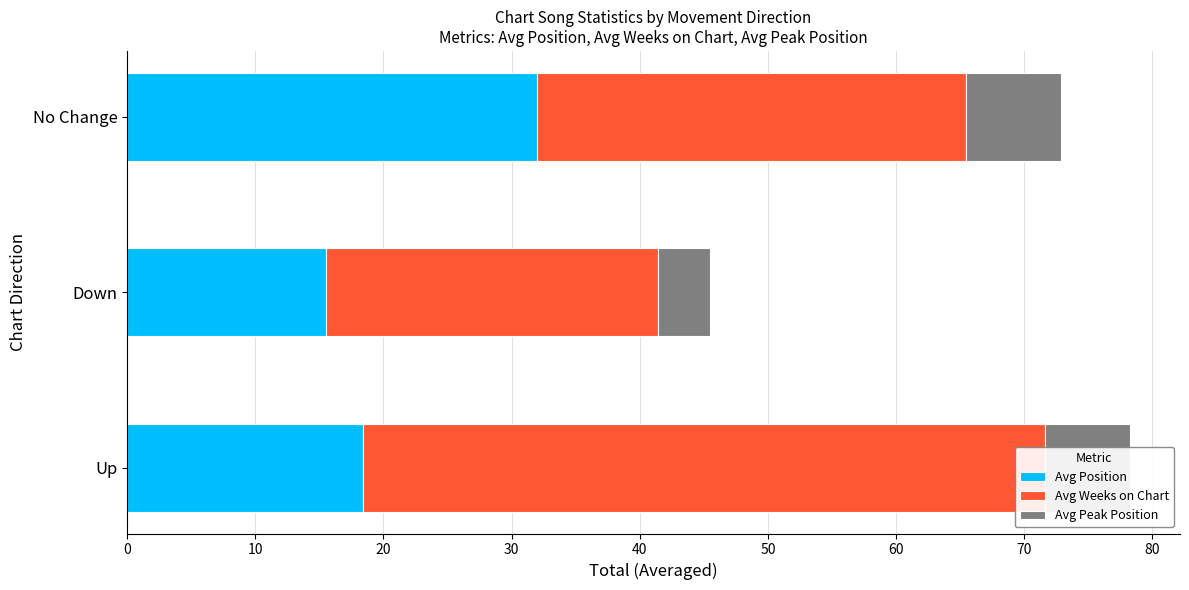

What is the smallest value displayed?

4.1